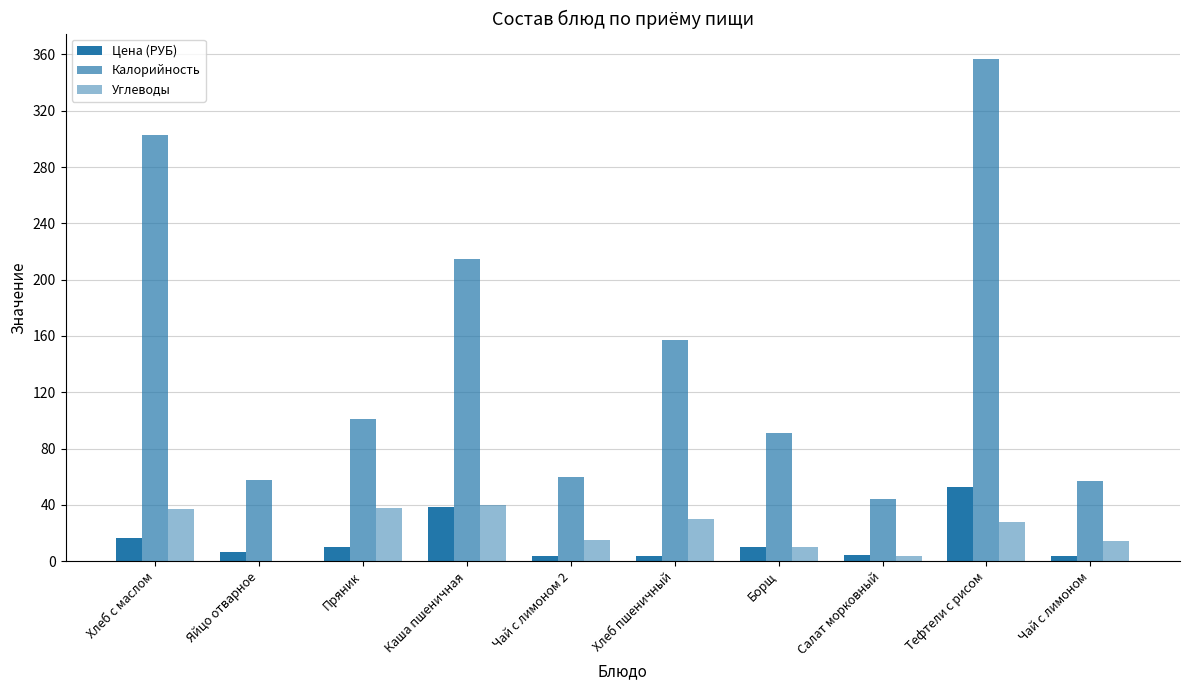

How many data points does each series have?

10